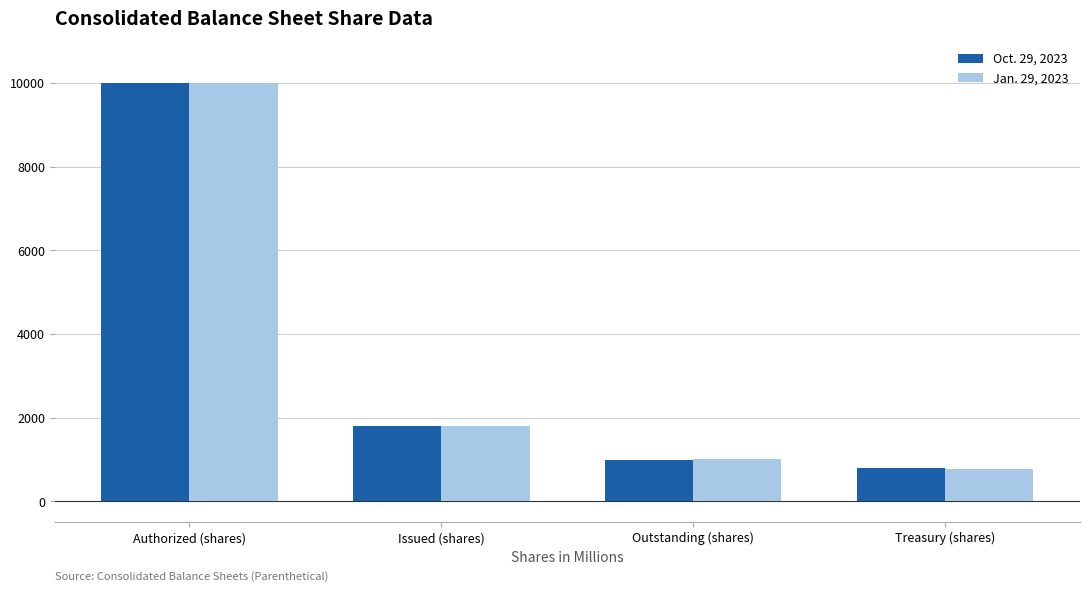

What is the sum of the Oct. 29, 2023 values at Issued (shares) and Treasury (shares)?

2596